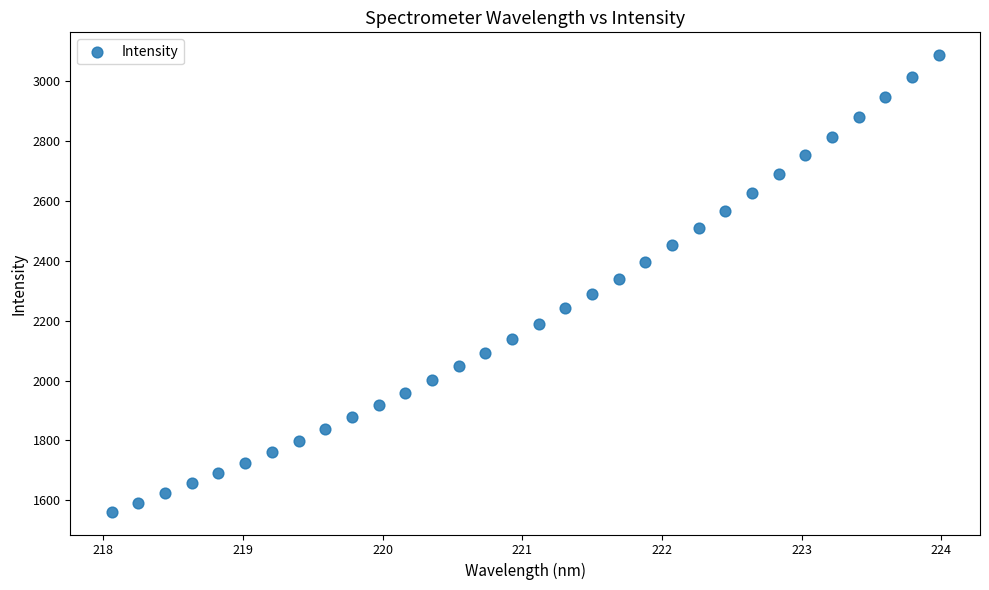

What is the range of X values (max minus min)?

5.9